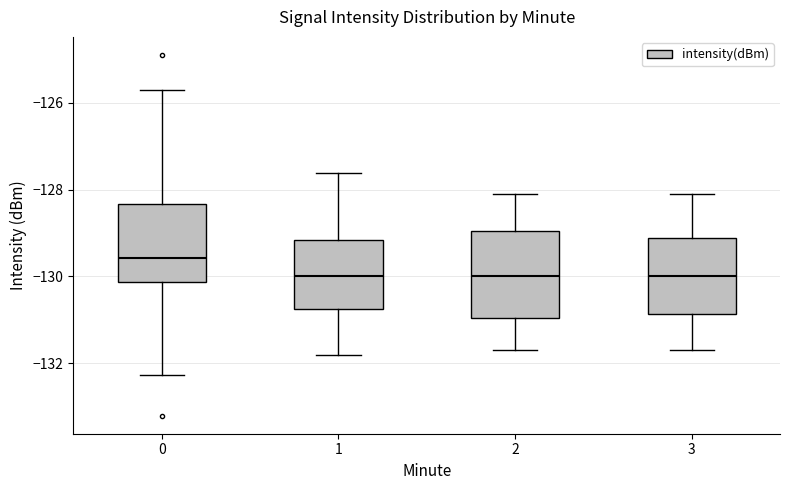

Where does the upper whisker of the box at x = 0 end on the y-axis? The values are not printed on the chart, so give them approximately, as read against the axis.

-125.8